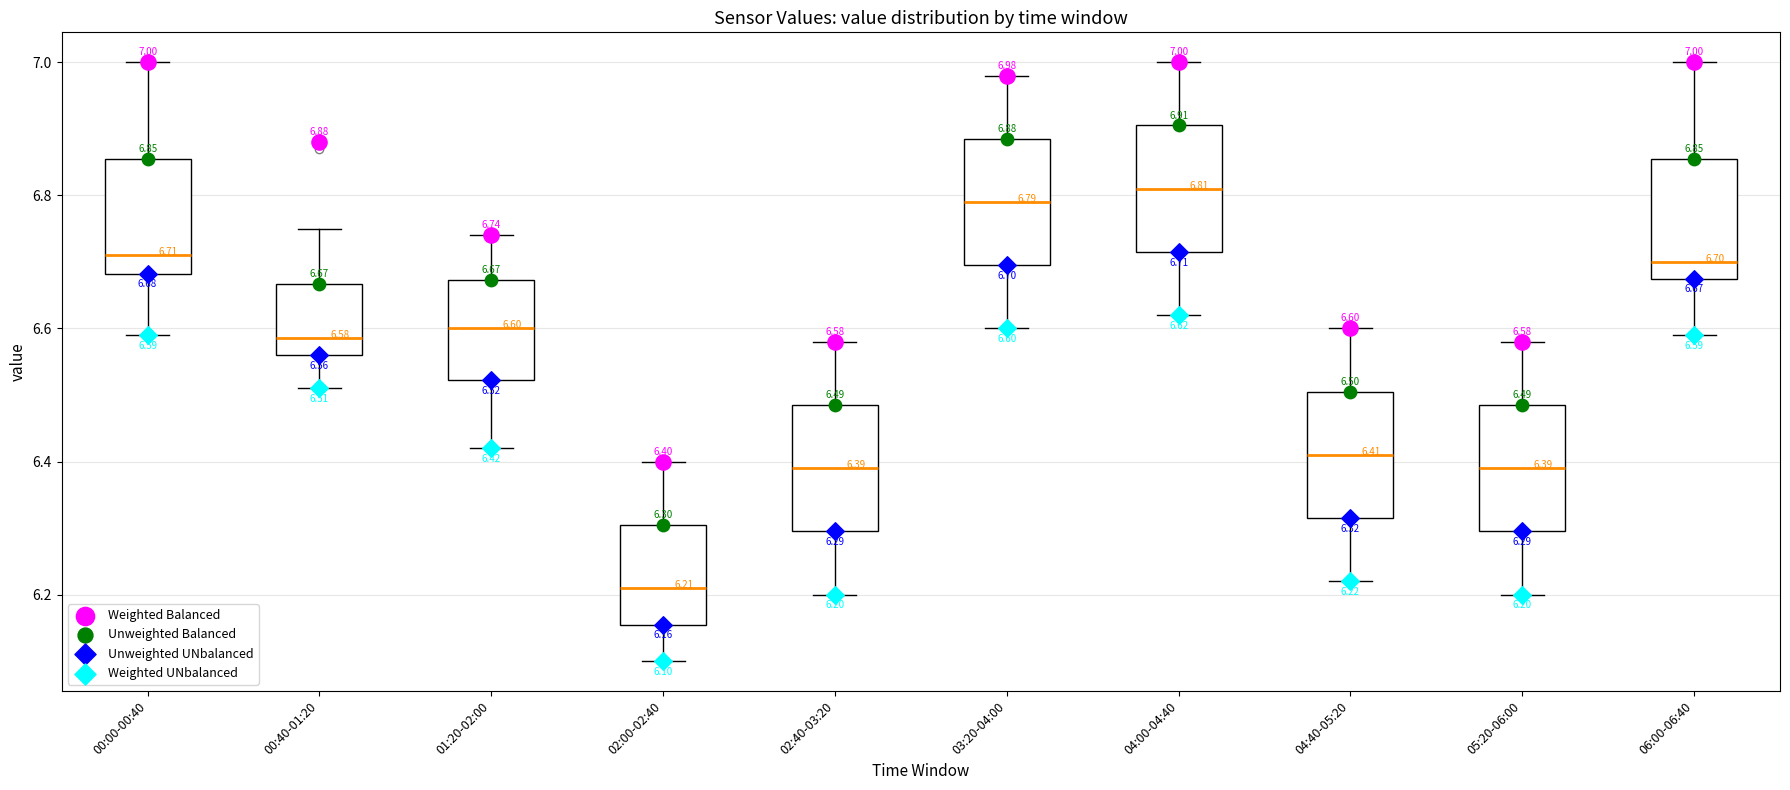

Which box's median line is the lowest?

02:00-02:40